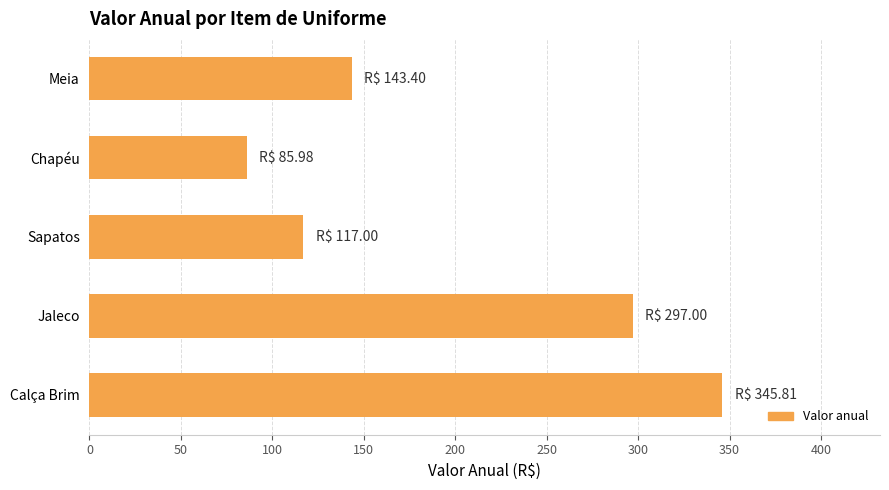

Reading top to bottom, transcribe all the data shown in this chart.

143.4	86.0	117.0	297.0	345.8